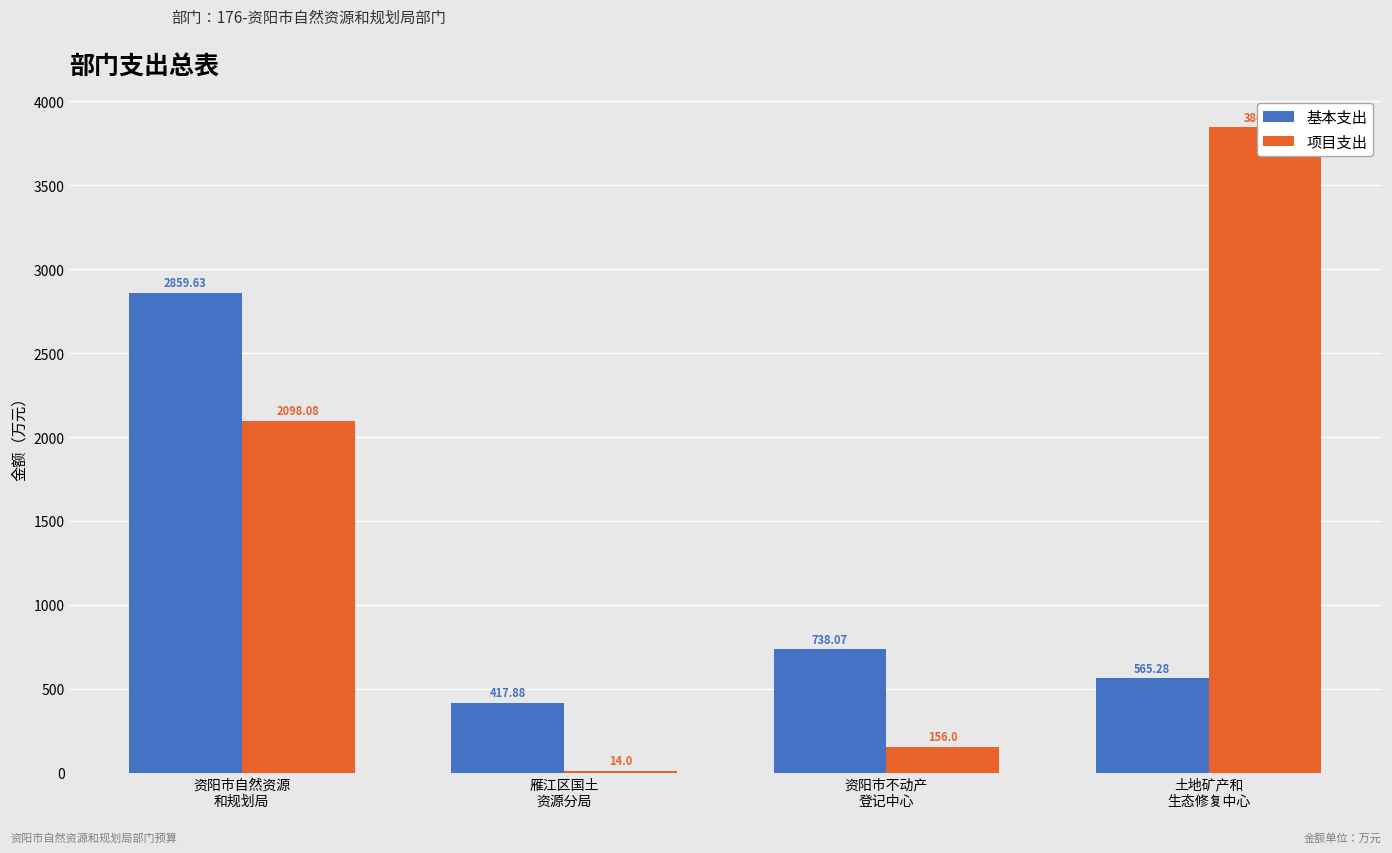

What is the difference between the second highest and second lowest values in the 项目支出 series?

1942.1